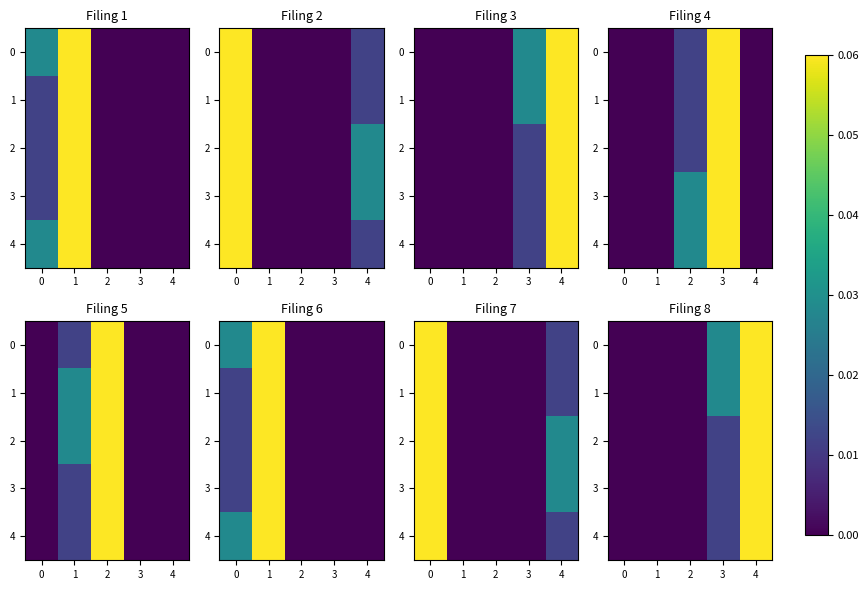

What is the maximum value shown in the chart?

0.1